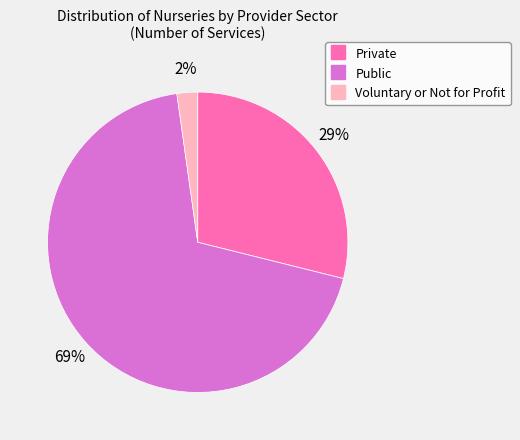

True or false: Public accounts for 69% of the total.

True